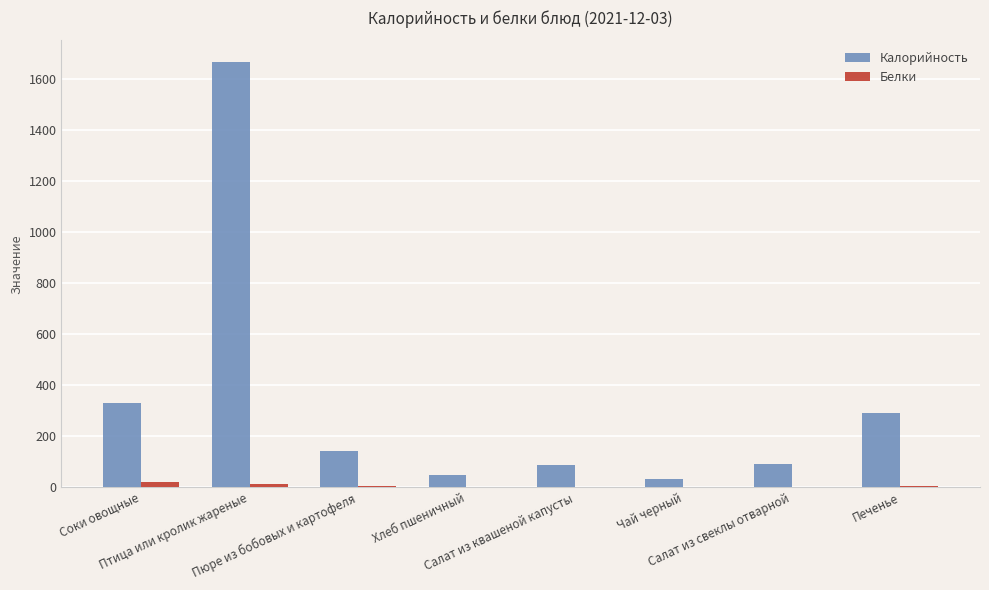

Which series has the largest total across all categories?

Калорийность